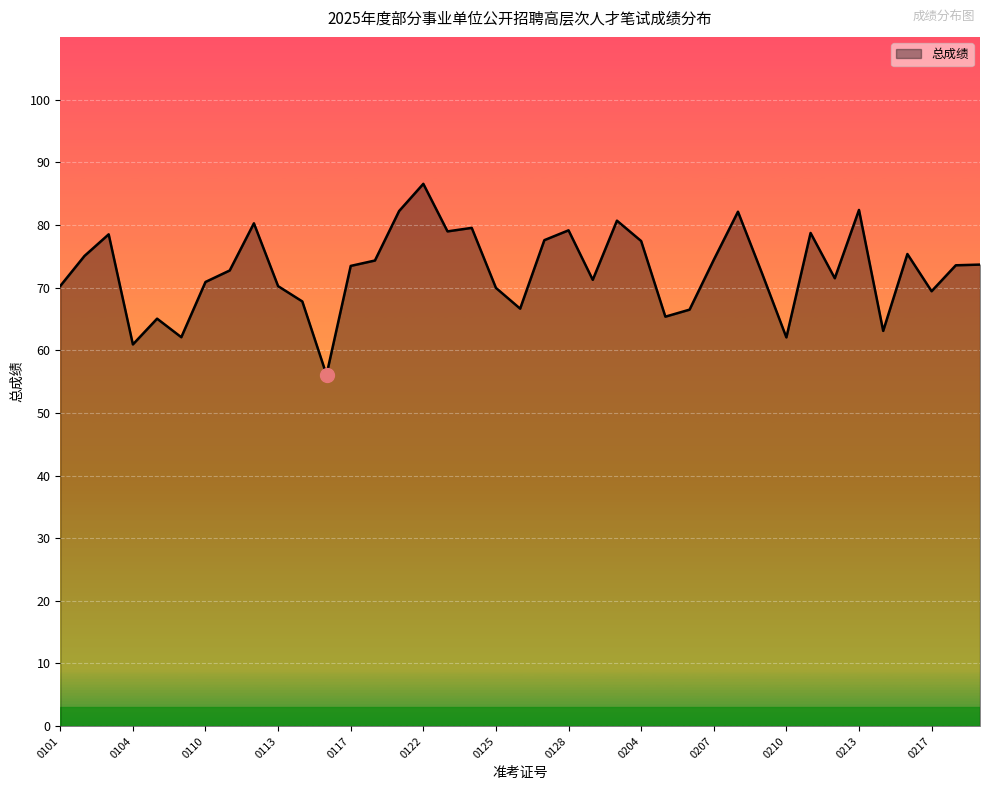

What is the difference between the maximum and minimum values?

30.5